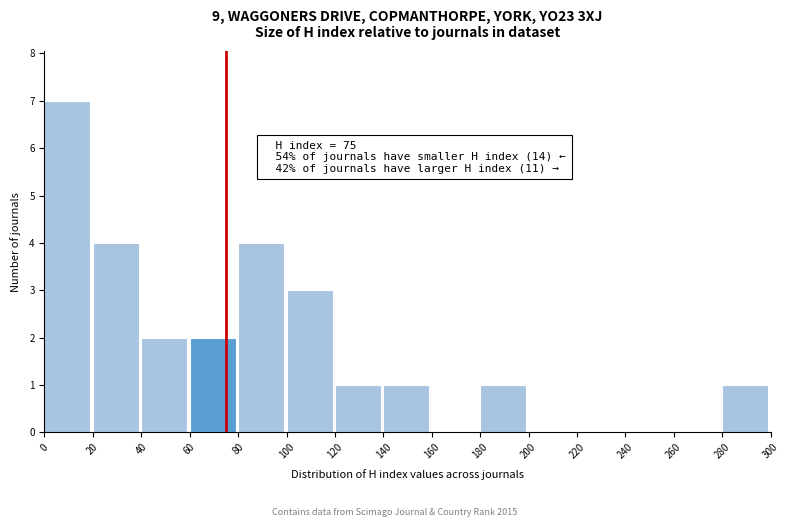

Over which range of the x-axis is the bar tallest?

0 to 20